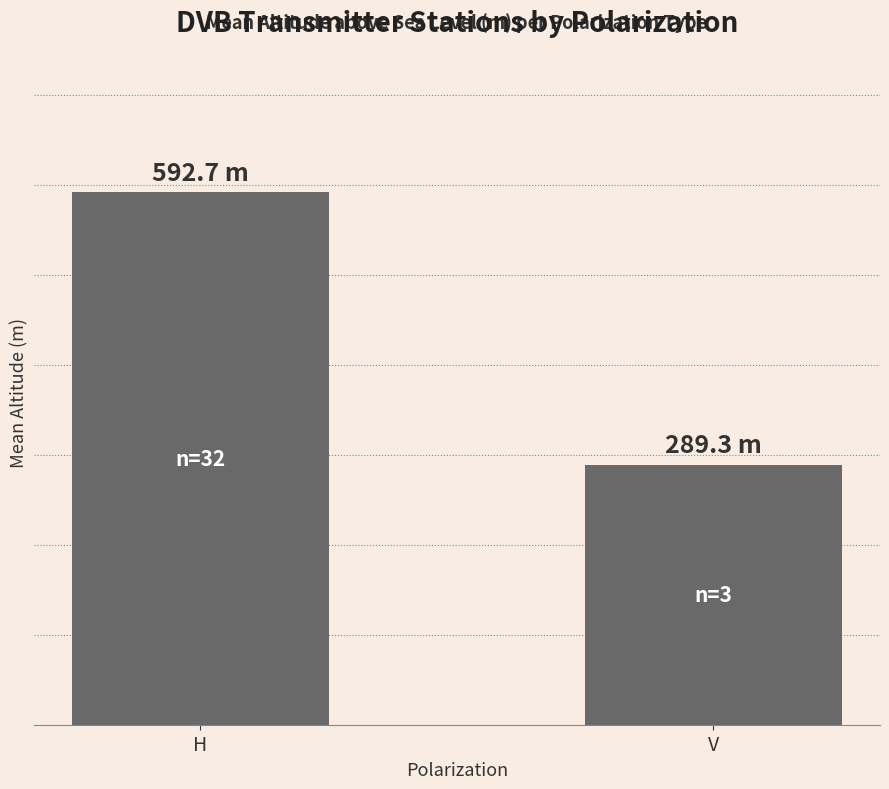

Are the bars horizontal?

No